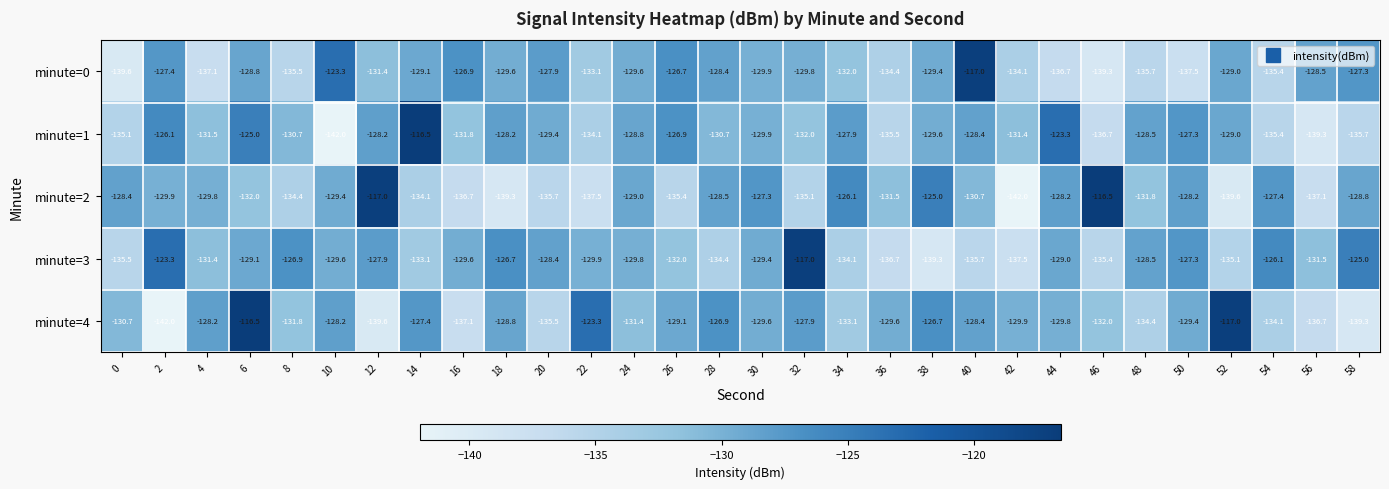

What is the total value across all series at 30?

-646.1